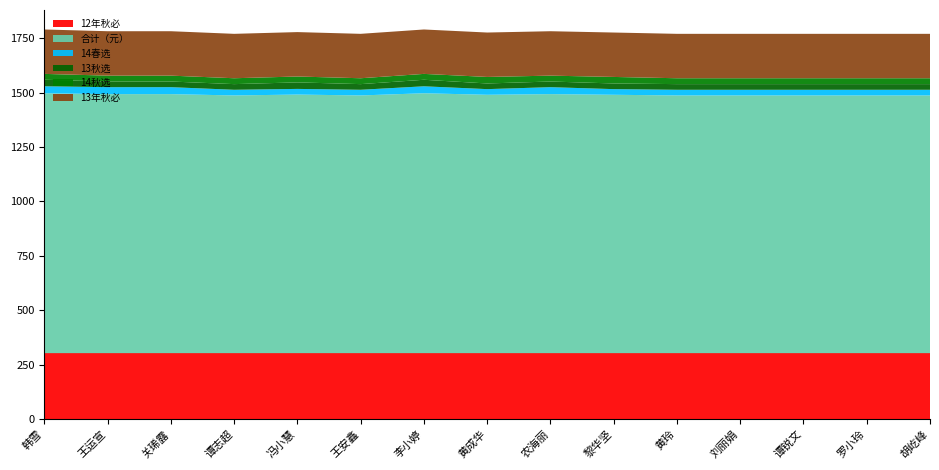

Reading right to left, what are all the values shown in this chart?

12年秋必: 303	303	303	303	303	303	303	303	303	303	303	303	303	303	303
合计（元）: 1184	1184	1184	1184	1184	1187	1190	1187	1194	1184	1188	1184	1190	1190	1194
14春选: 26	26	26	26	26	26	32	26	32	26	26	26	32	32	32
13秋选: 26	26	26	26	26	26	26	26	30	26	30	26	26	26	30
14秋选: 27	27	27	27	27	30	27	30	27	27	27	27	27	27	27
13年秋必: 204	204	204	204	204	204	204	204	204	204	204	204	204	204	204